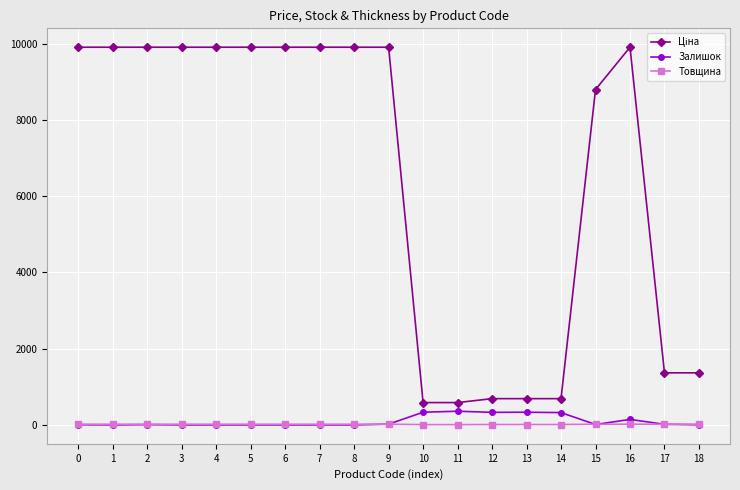

What is the maximum value shown in the chart?

9908.5